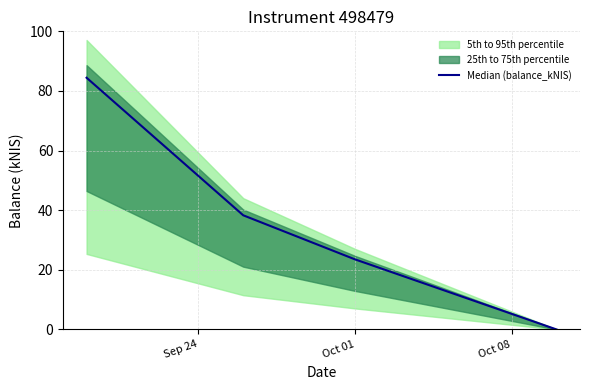

True or false: Median (balance_kNIS) has more than 1 points higher than both neighbors.

False